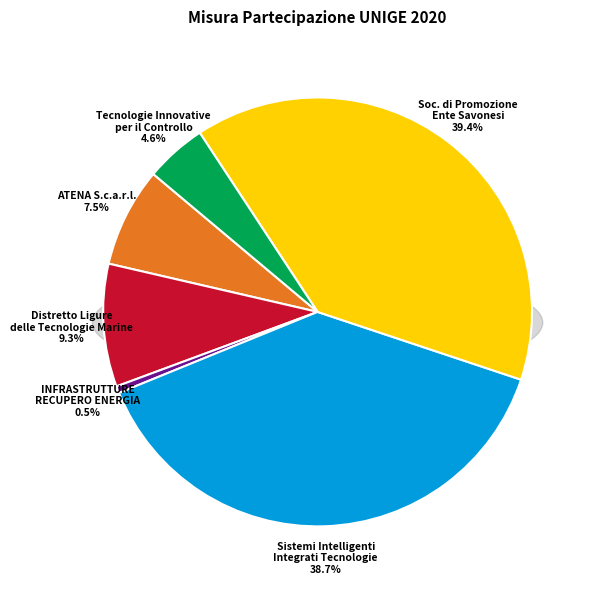

What portion of the pie excludes INFRASTRUTTURE RECUPERO ENERGIA?

99.5%